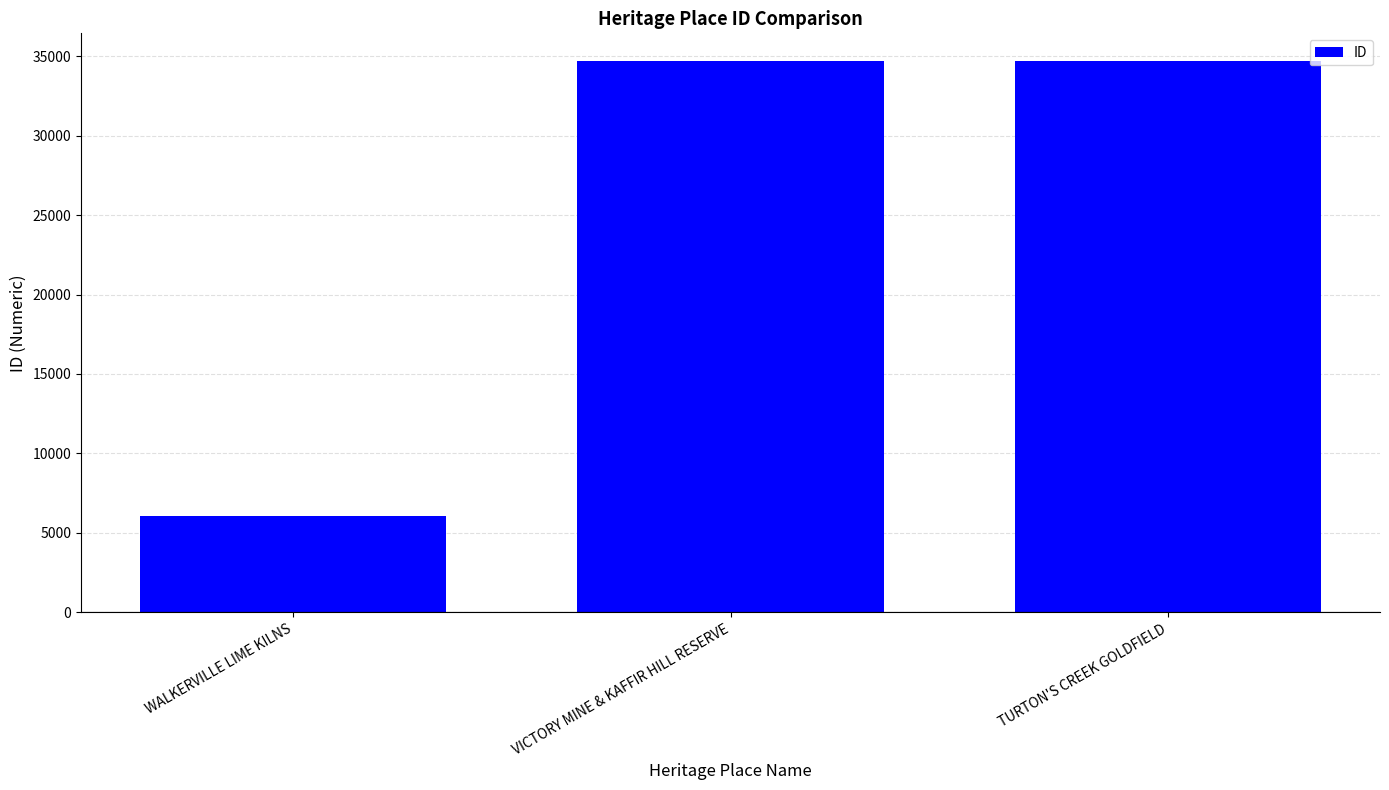

The chart shows a value of 34698 at VICTORY MINE & KAFFIR HILL RESERVE. True or false?

True